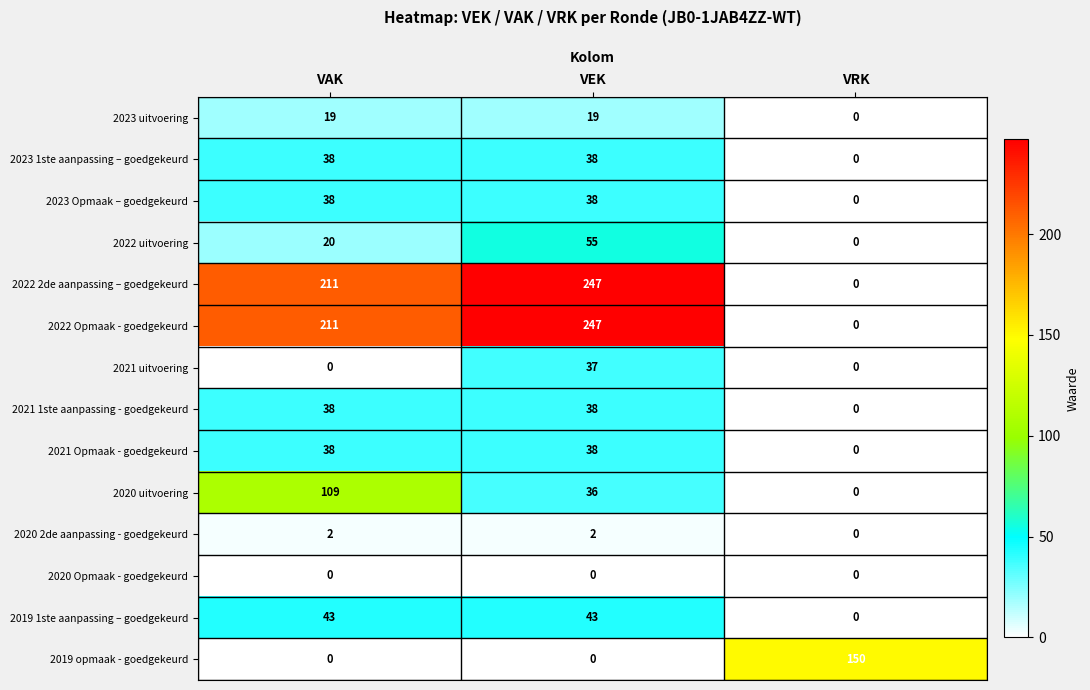

What is the sum of the 2022 Opmaak - goedgekeurd values at VAK and VEK?

458